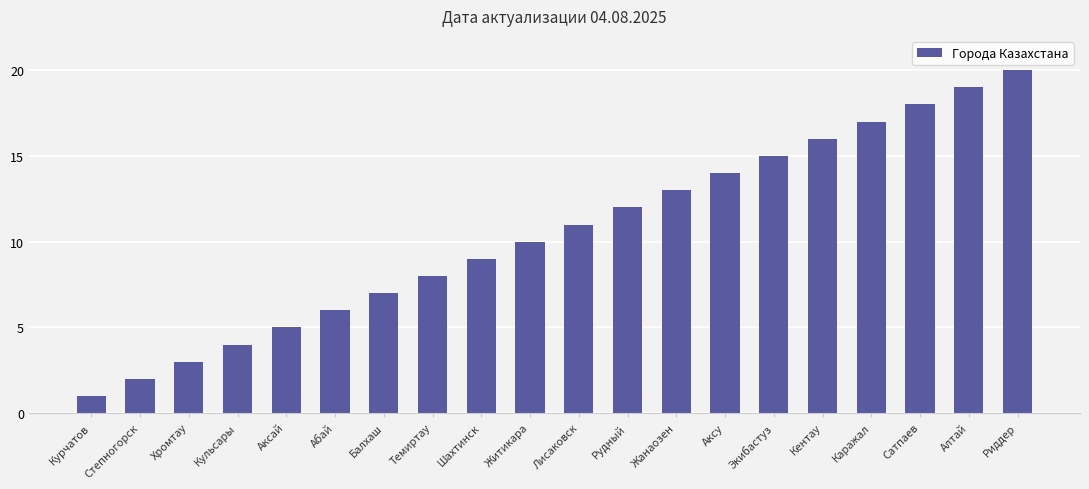

Reading right to left, what are all the values shown in this chart?

20	19	18	17	16	15	14	13	12	11	10	9	8	7	6	5	4	3	2	1